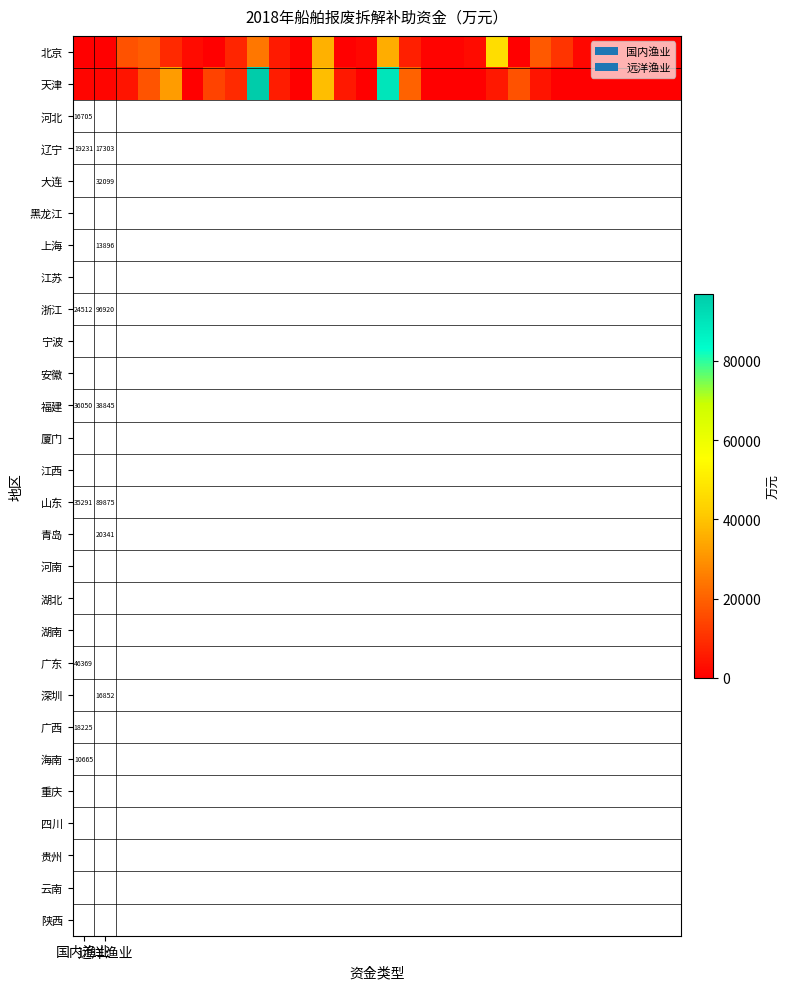

At which category does the chart reach its minimum across all series?

国内渔业